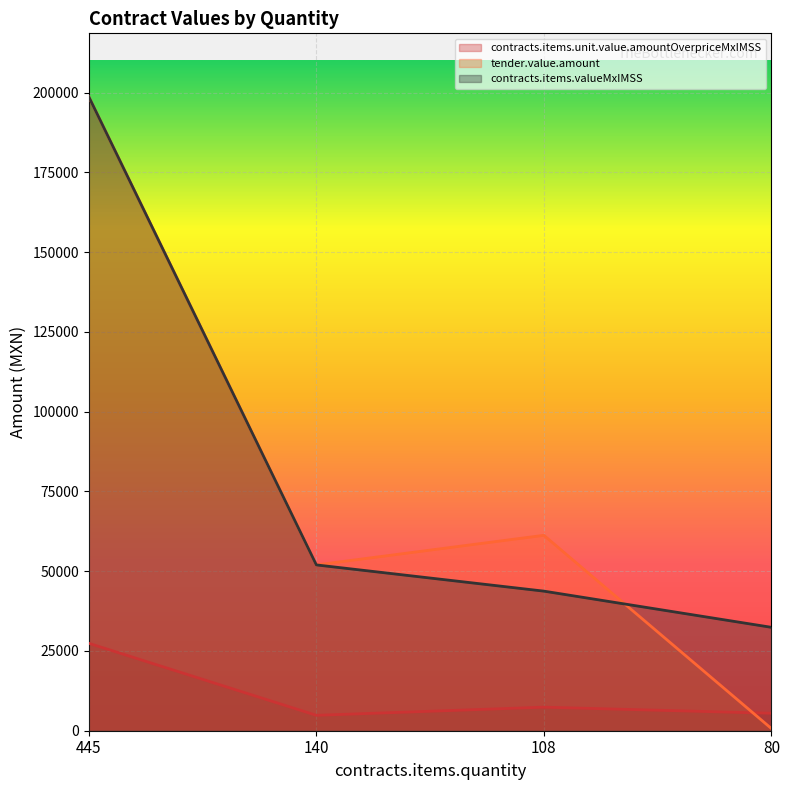

True or false: contracts.items.valueMxIMSS and contracts.items.unit.value.amountOverpriceMxIMSS cross at least once.

False